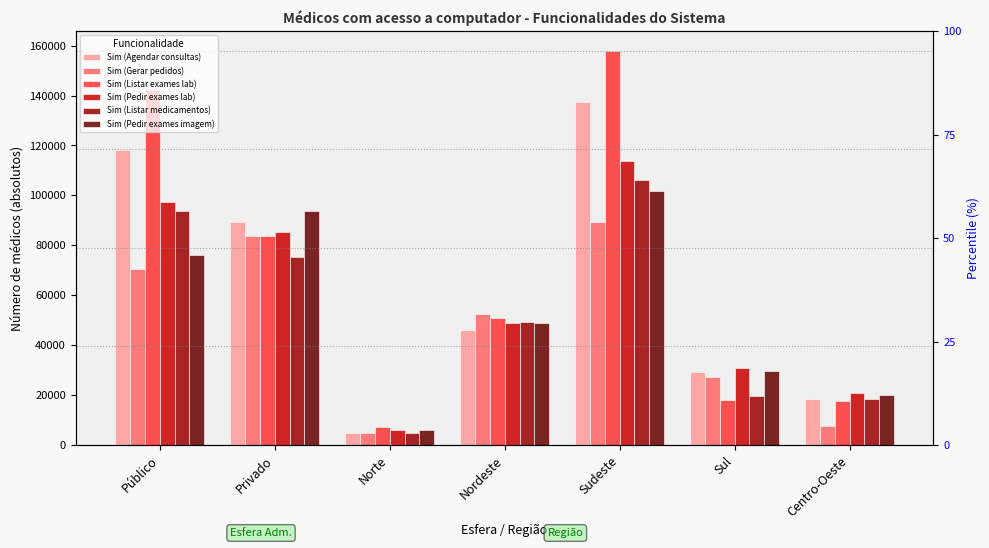

At which category is the sum across all series the highest?

Sudeste